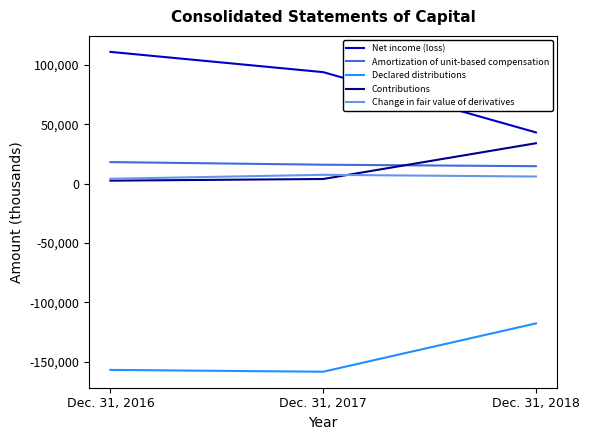

List the labels in order of Declared distributions value, largest first.

Dec. 31, 2018, Dec. 31, 2016, Dec. 31, 2017